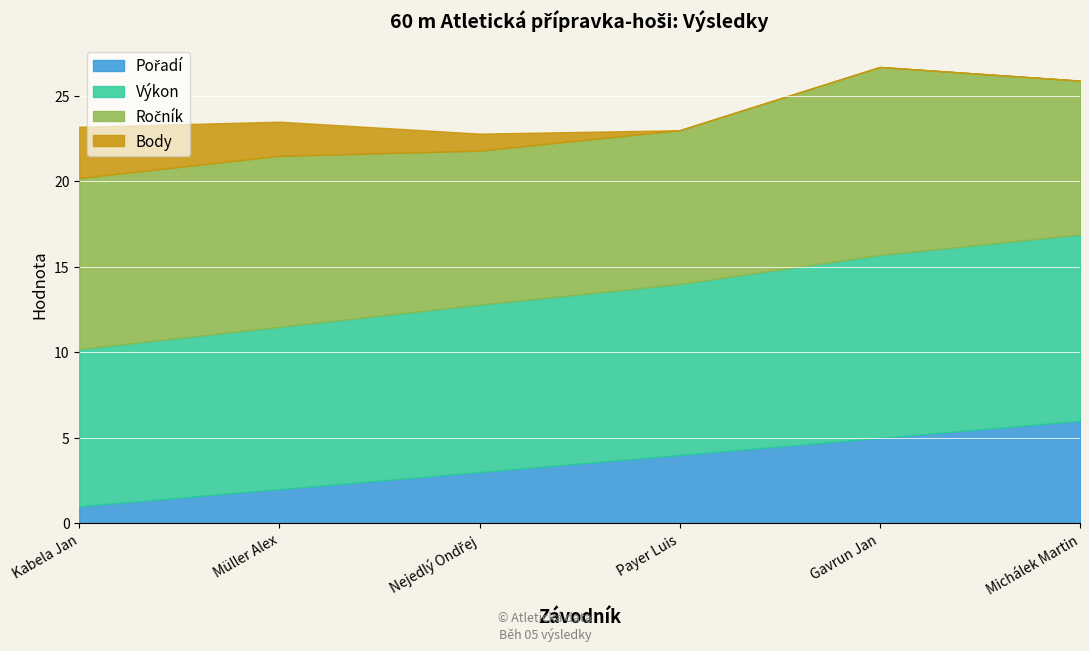

Is it true that Pořadí equals 2.7 at Michálek Martin?

False